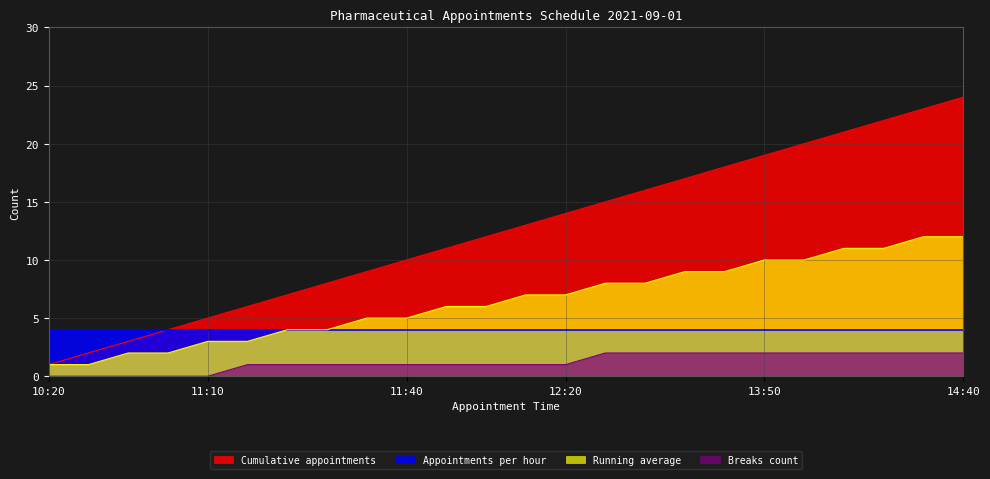

What is the spread (max minus min) of values at 11:40?

9